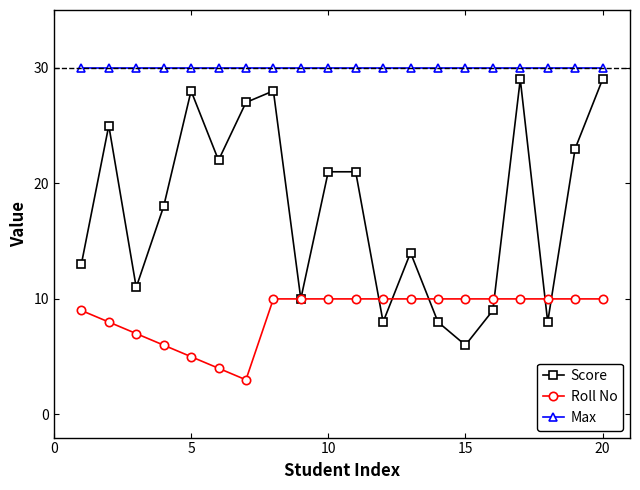

True or false: Max and Score cross at least once.

False